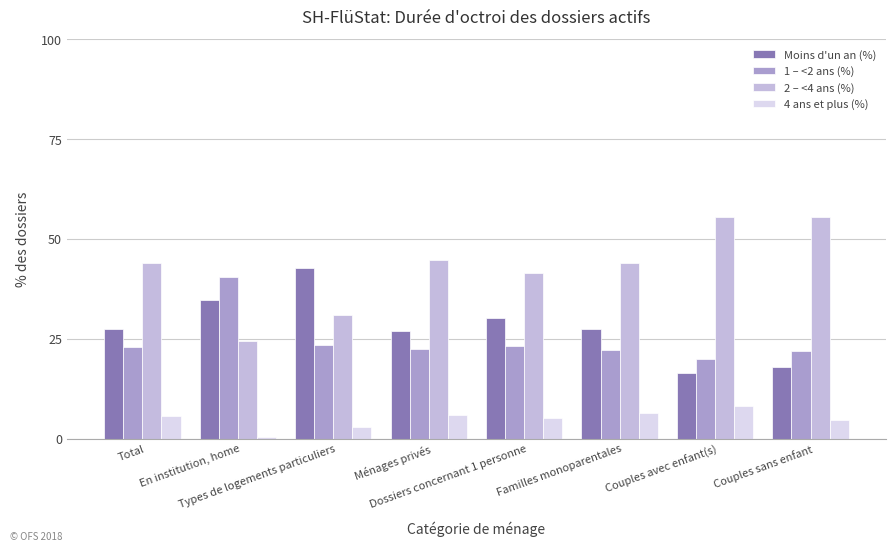

What is the total value across all series at Couples sans enfant?

100.0